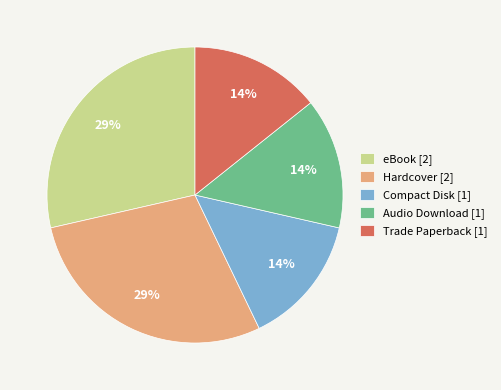

Is there a majority slice in this chart?

No